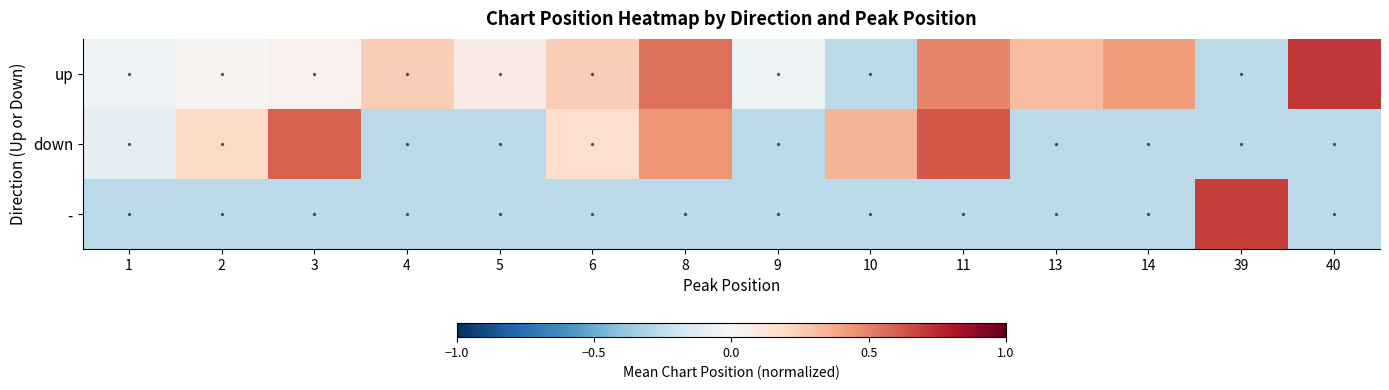

Reading left to right, extract all data points from this chart.

up: 1=-0.1	2=0.0	3=0.0	4=0.2	5=0.1	6=0.2	8=0.6	9=-0.1	10=-0.3	11=0.5	13=0.3	14=0.4	39=-0.3	40=0.7
down: 1=-0.1	2=0.2	3=0.6	4=-0.3	5=-0.3	6=0.2	8=0.4	9=-0.3	10=0.3	11=0.6	13=-0.3	14=-0.3	39=-0.3	40=-0.3
-: 1=-0.3	2=-0.3	3=-0.3	4=-0.3	5=-0.3	6=-0.3	8=-0.3	9=-0.3	10=-0.3	11=-0.3	13=-0.3	14=-0.3	39=0.7	40=-0.3